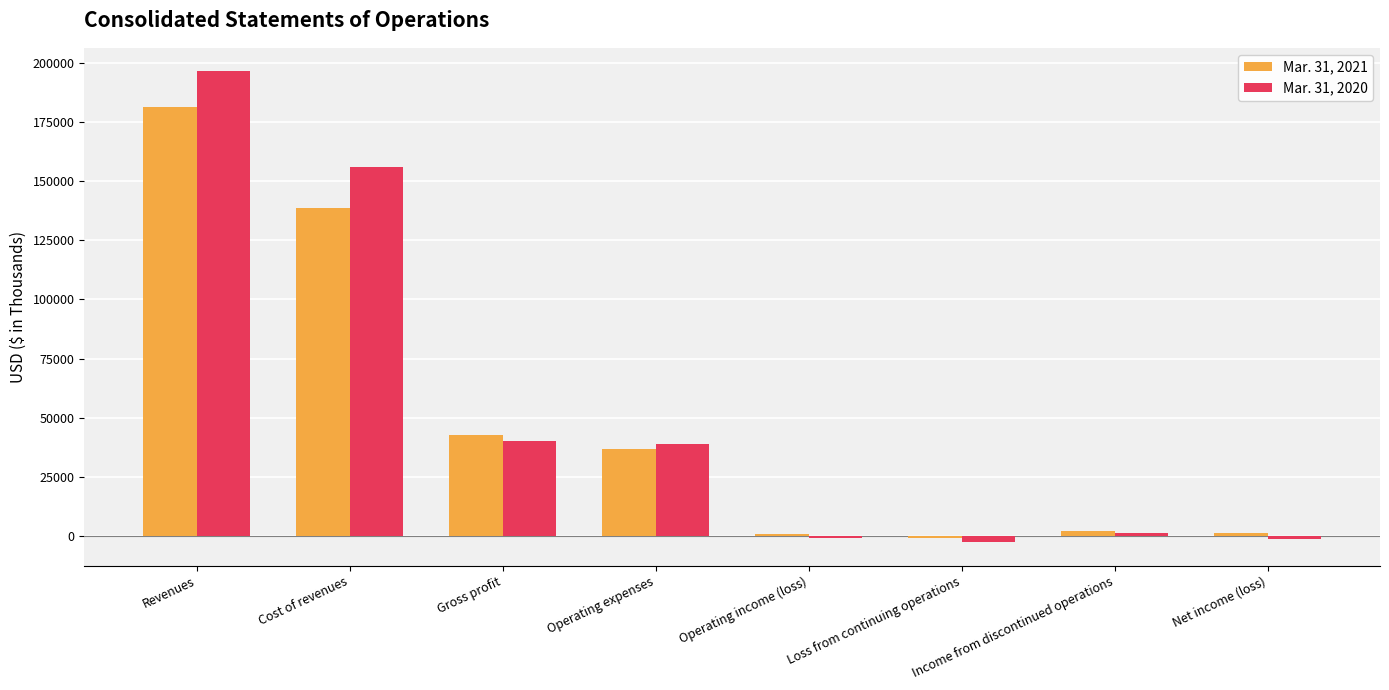

Which series changed the most between Cost of revenues and Operating expenses?

Mar. 31, 2020